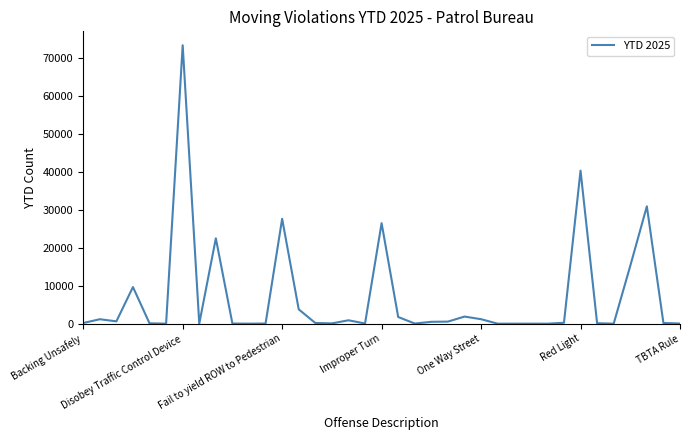

What is the maximum value shown in the chart?

73285